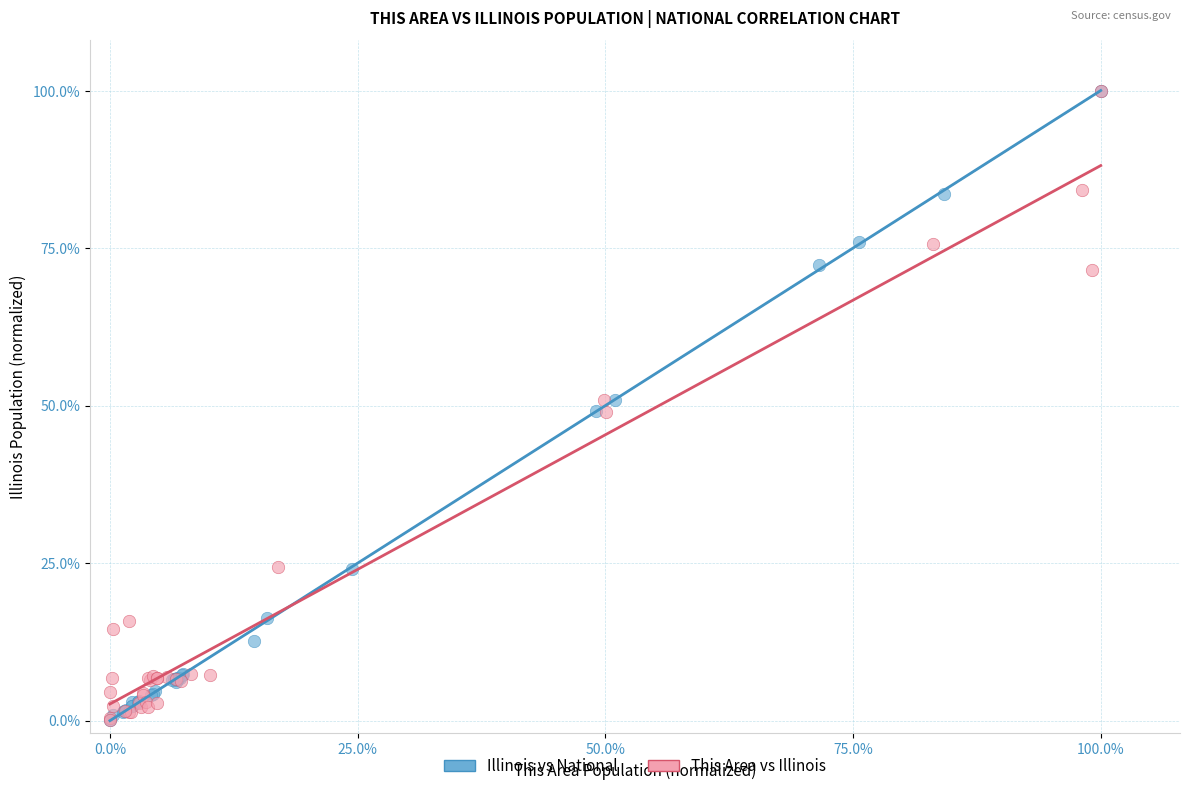

What are all the series names shown in the legend?

Illinois vs National, This Area vs Illinois